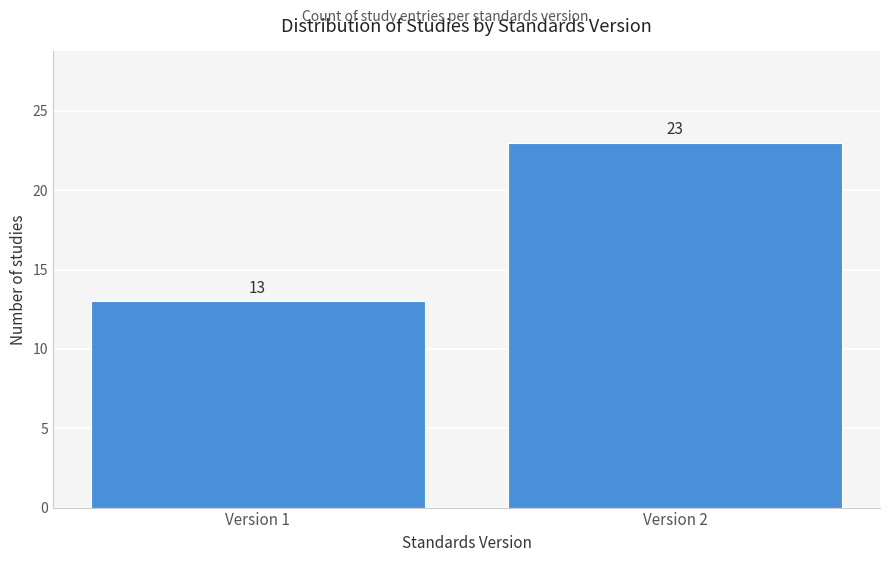

Reading left to right, extract all data points from this chart.

13	23